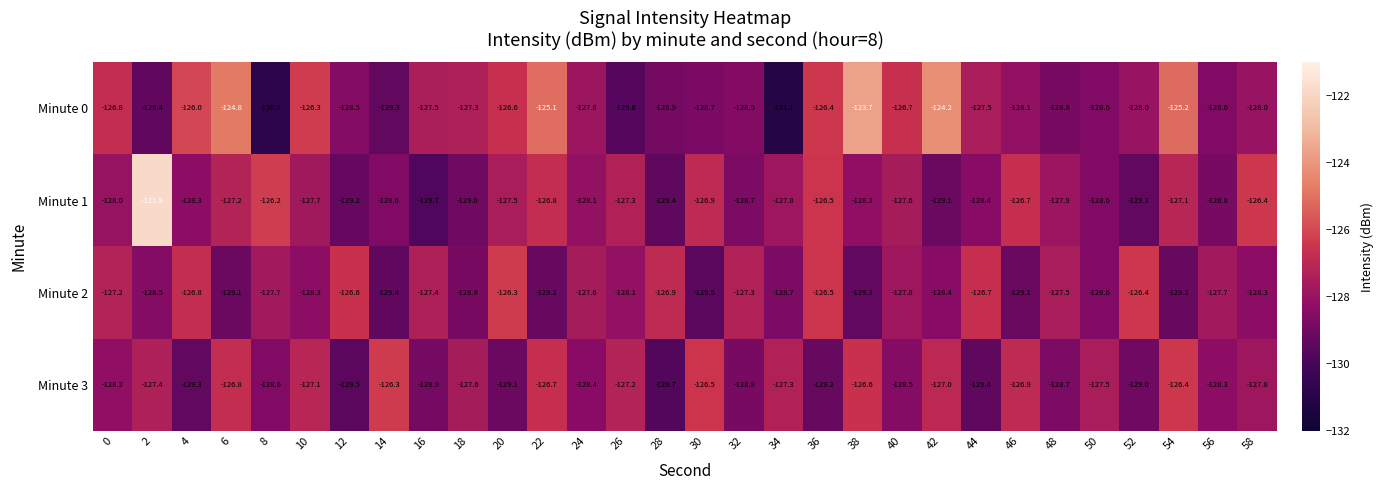

The value of Minute 3 at 56 is -85.9. True or false?

False